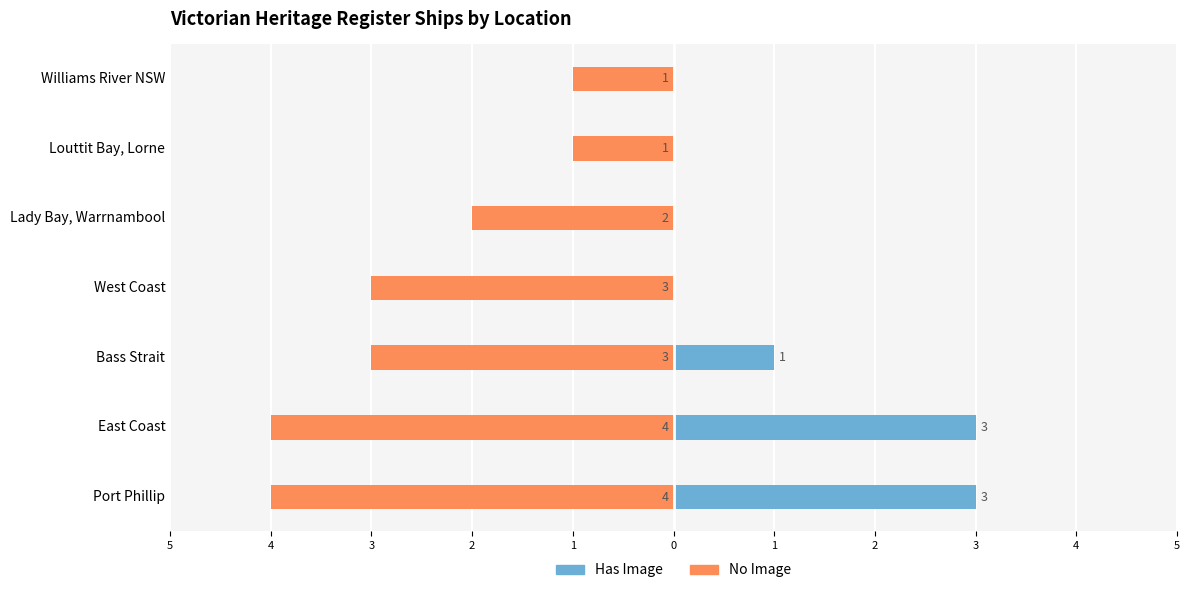

What is the average value of the Has Image series?

1